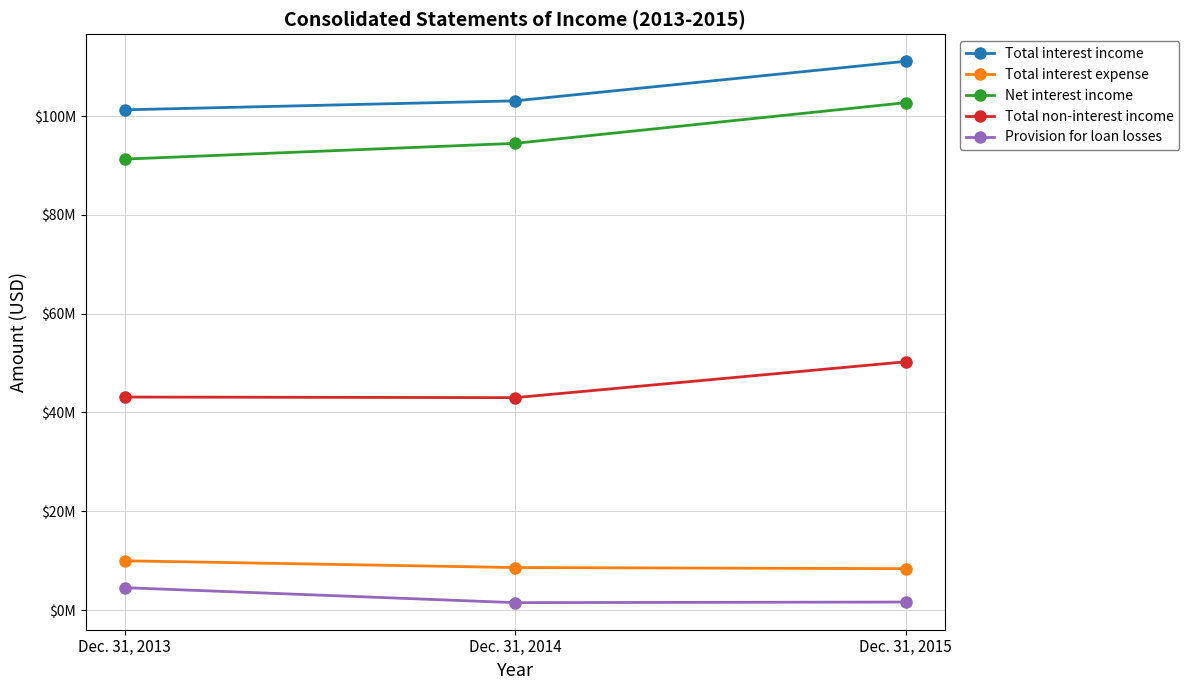

What is the total value across all series at Dec. 31, 2015?

274117000